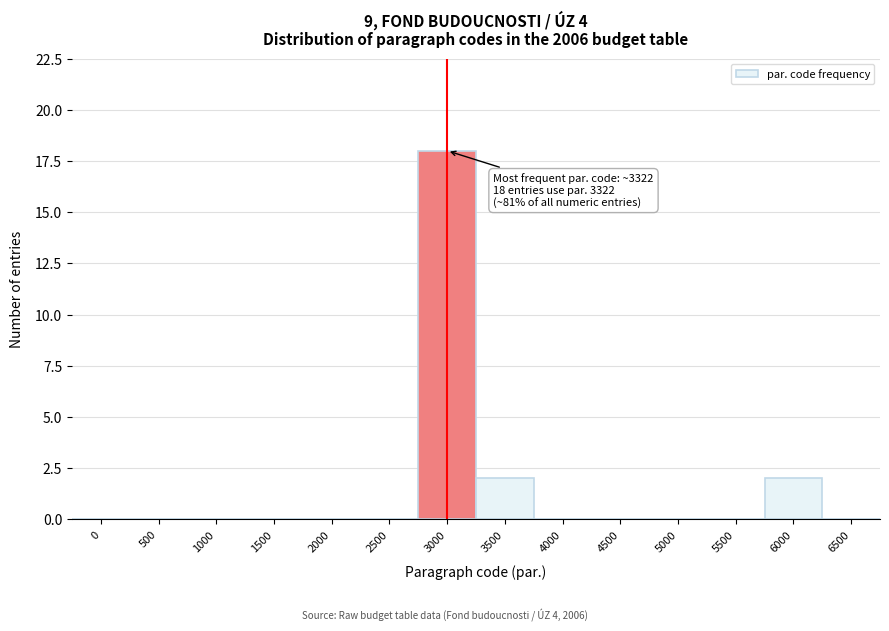

Reading left to right, transcribe all the data shown in this chart.

0=0	500=0	1000=0	1500=0	2000=0	2500=0	3000=18	3500=2	4000=0	4500=0	5000=0	5500=0	6000=2	6500=0